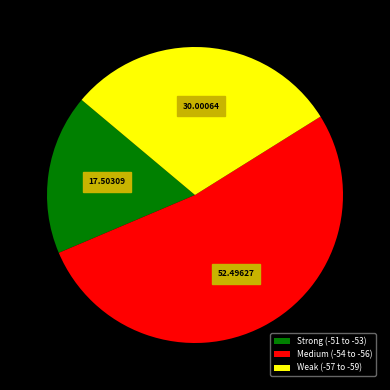

Do Medium (-54 to -56) and Strong (-51 to -53) together represent more than half of the pie?

Yes